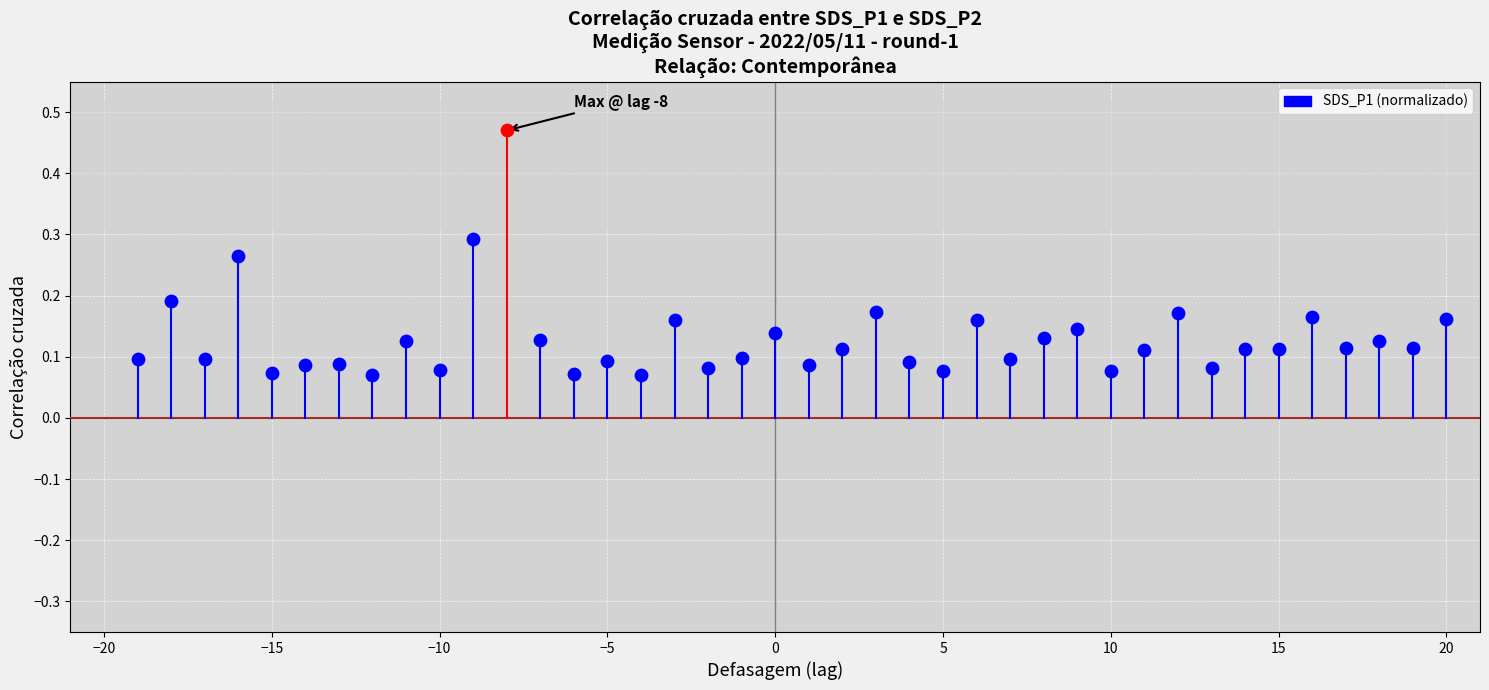

What is the change in value from −20 to −15?

+0.1